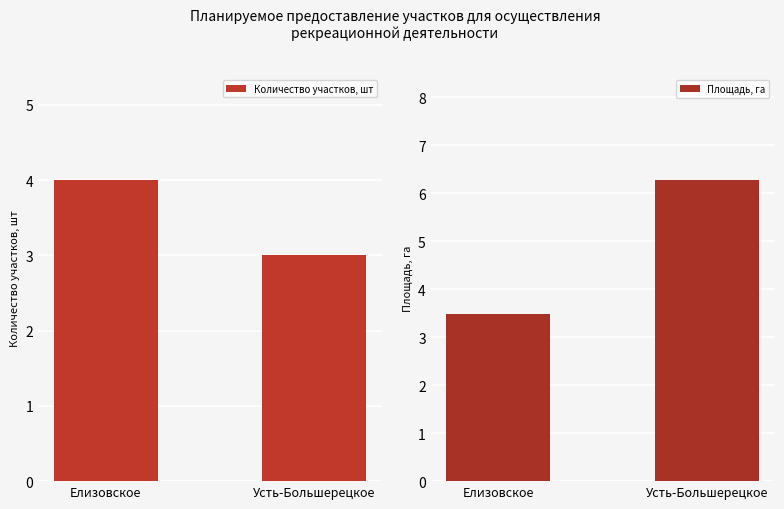

What is the label of the 2nd bar from the left?

Усть-Большерецкое